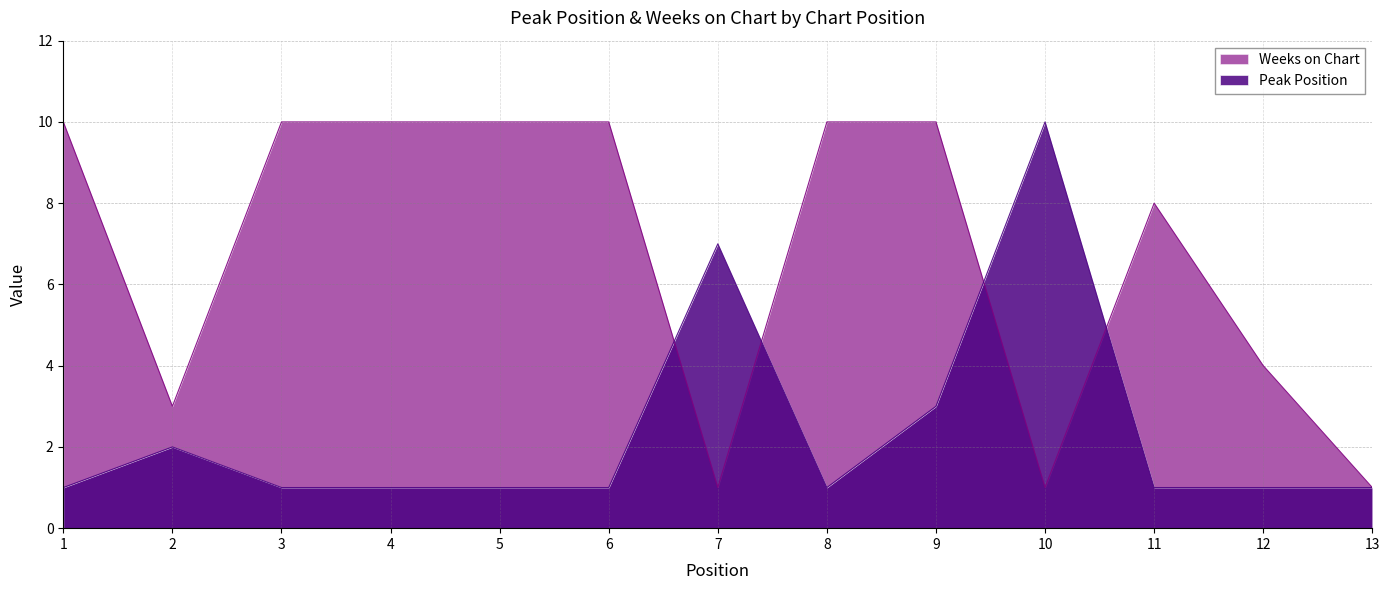

What is the value of the Peak Position point at the 13th from the left?

1